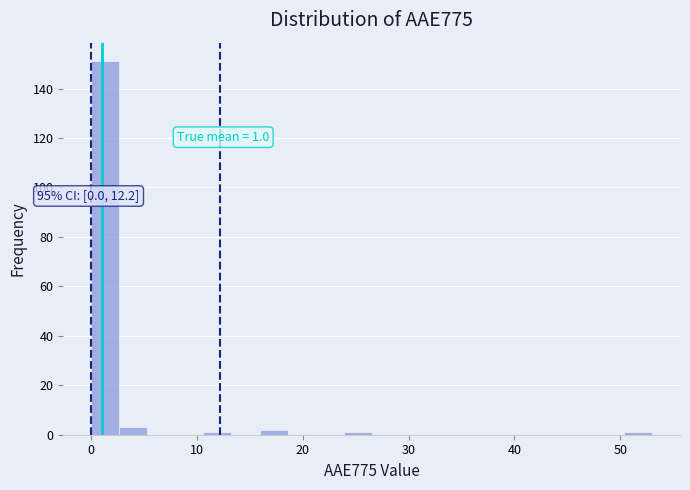

Around what value on the x-axis is the tallest bar? Give the approximate position of its centre, as read against the axis.

1